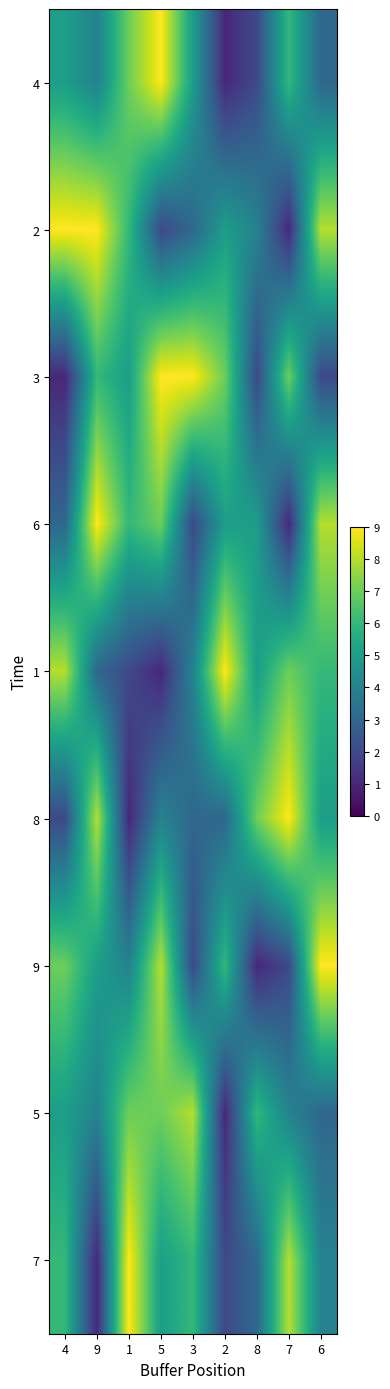

Reading left to right, what are all the values shown in this chart?

4: 4=5	9=4	1=7	5=9	3=5	2=1	8=2	7=6	6=3
2: 4=9	9=9	1=6	5=2	3=3	2=5	8=4	7=1	6=8
3: 4=1	9=6	1=5	5=9	3=9	2=7	8=2	7=7	6=2
6: 4=3	9=9	1=6	5=7	3=2	2=5	8=5	7=1	6=8
1: 4=8	9=3	1=2	5=1	3=4	2=9	8=5	7=7	6=6
8: 4=2	9=8	1=1	5=4	3=3	2=3	8=7	7=9	6=5
9: 4=7	9=5	1=4	5=8	3=2	2=6	8=1	7=2	6=9
5: 4=5	9=4	1=7	5=7	3=8	2=1	8=6	7=4	6=3
7: 4=6	9=1	1=9	5=5	3=6	2=2	8=3	7=8	6=4